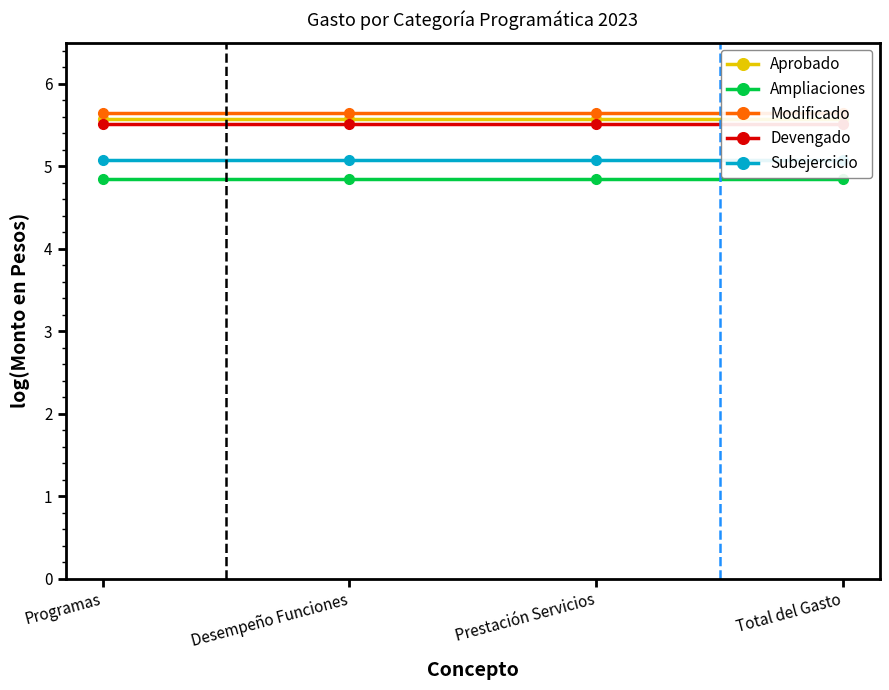

Does the chart have visible grid lines?

No